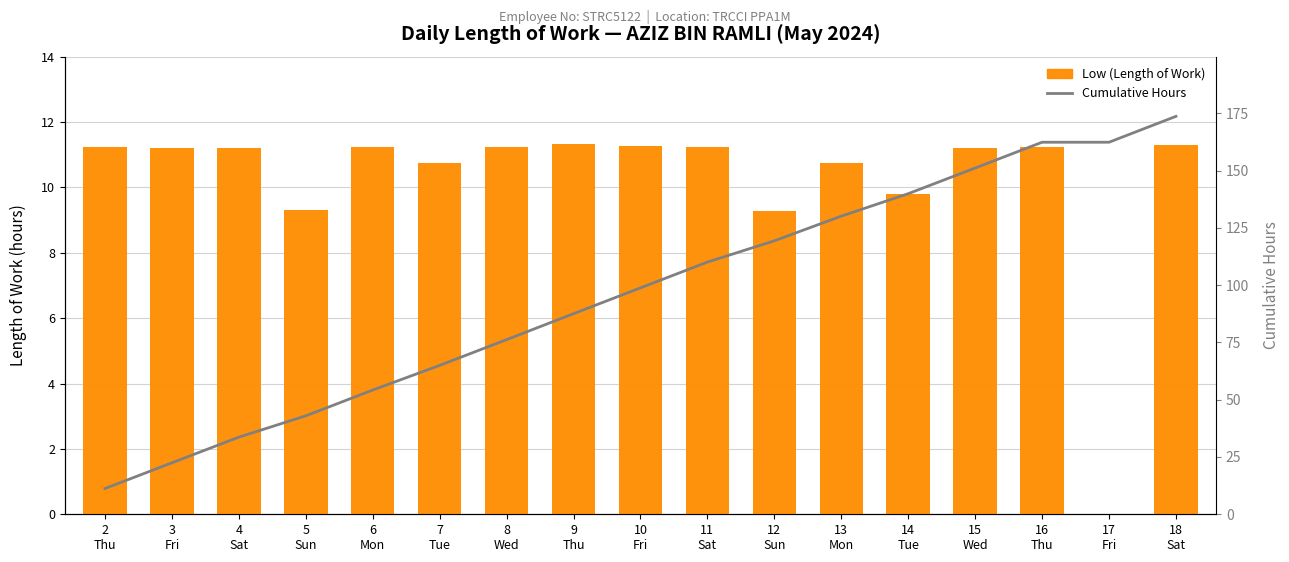

List the series in order of their overall mean, highest first.

Cumulative Hours, Low (Length of Work)